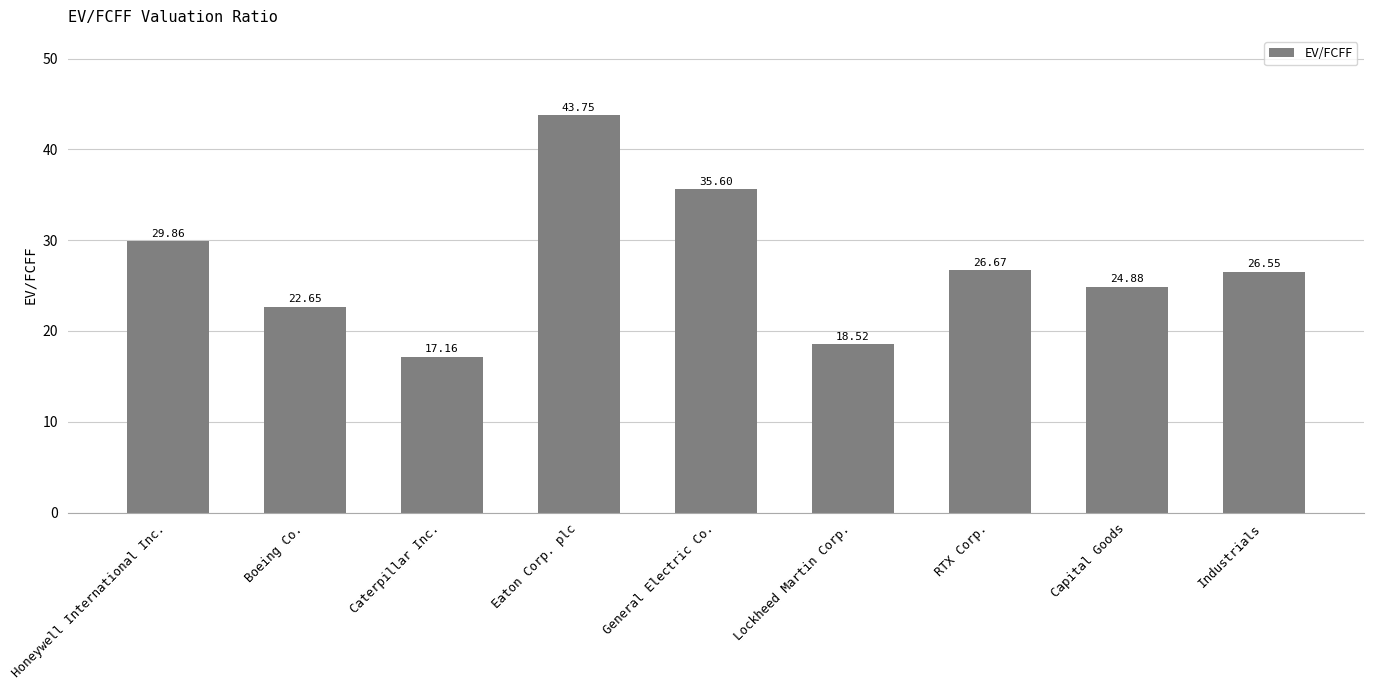

At which category does the chart reach its minimum across all series?

Caterpillar Inc.